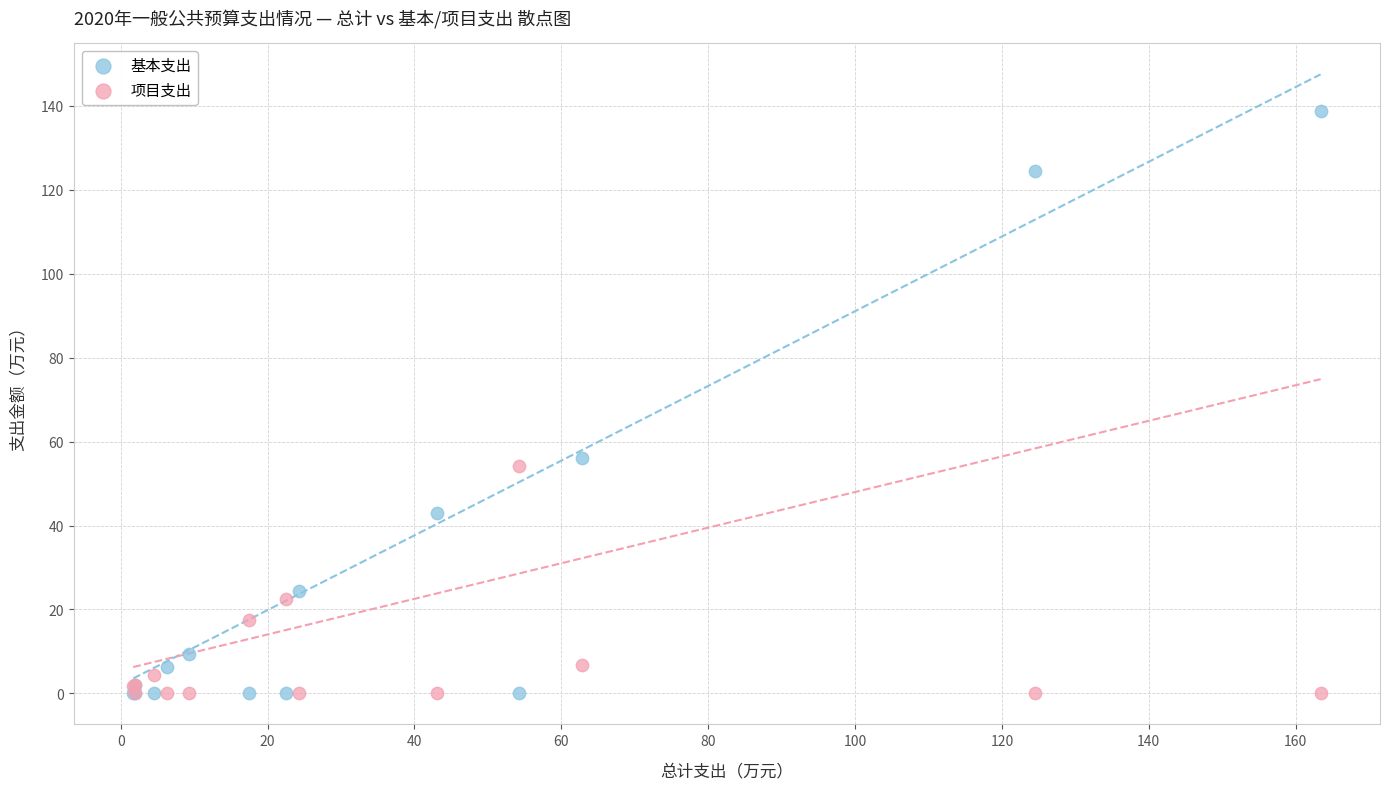

What are all the series names shown in the legend?

基本支出, 项目支出